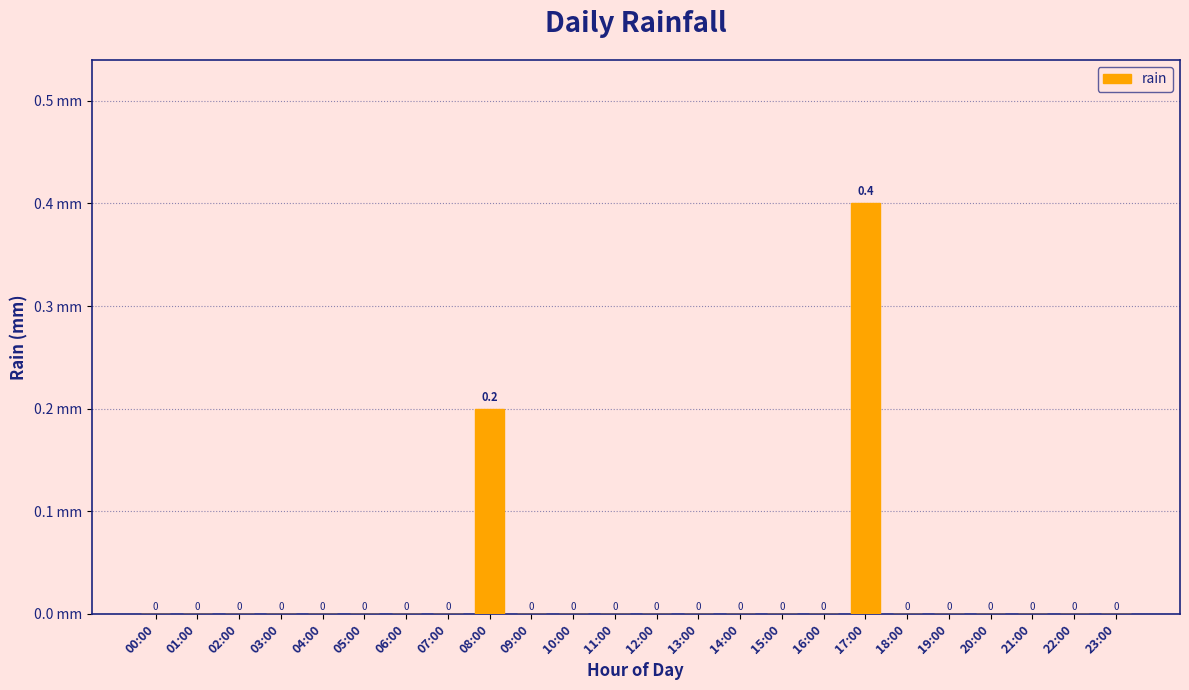

What is the greatest value displayed?

0.4